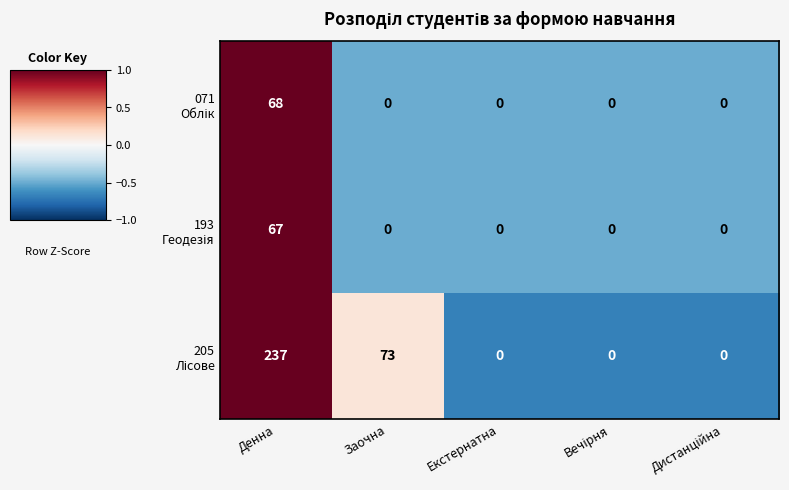

At which category does the chart reach its peak across all series?

Денна